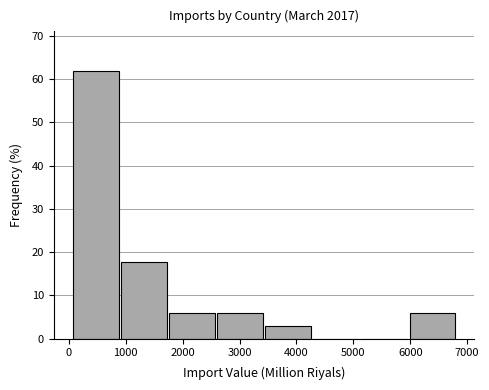

Reading left to right, transcribe this chart: for each bar, give the range it covers on the x-axis and its height. Neither the bar edges nor the heights are printed on the chart, so give them approximately, as read against the axes.

0 to 900: 62
900 to 1700: 18
1700 to 2600: 6
2600 to 3400: 6
3400 to 4300: 3
4300 to 5100: 0
5100 to 6000: 0
6000 to 6800: 6